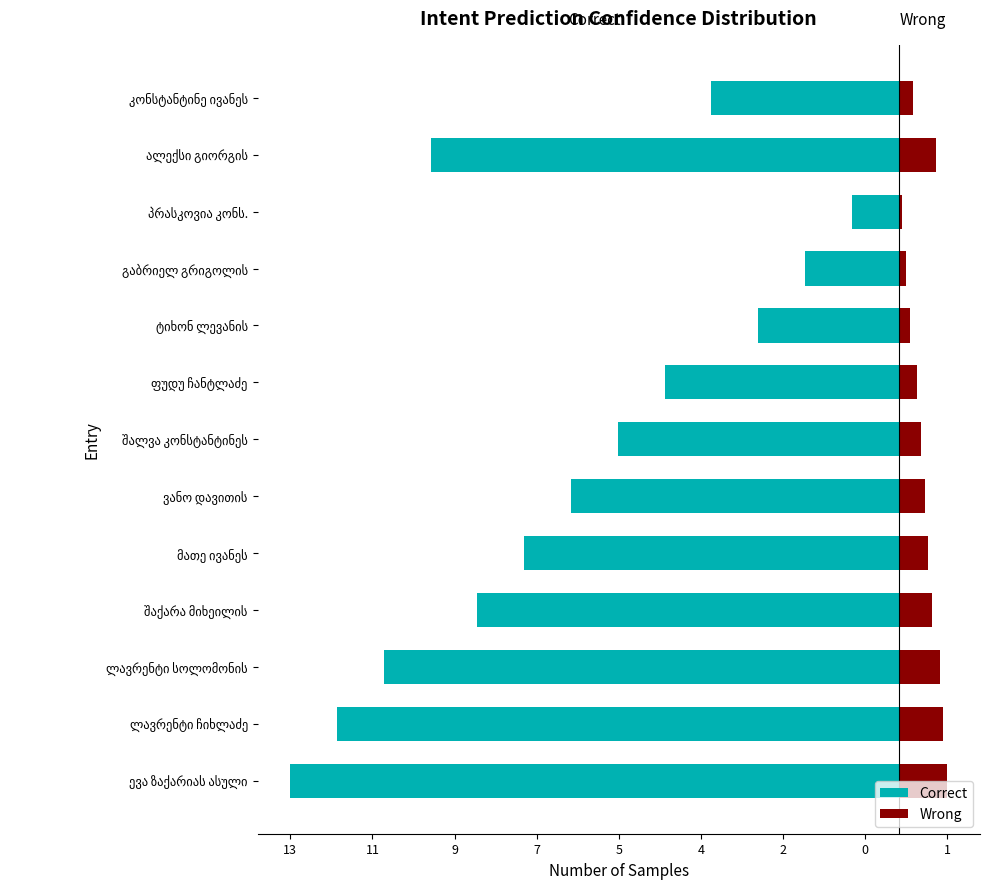

What is the sum of the Wrong values at ალექსი გიორგის and კონსტანტინე ივანეს?

1.1